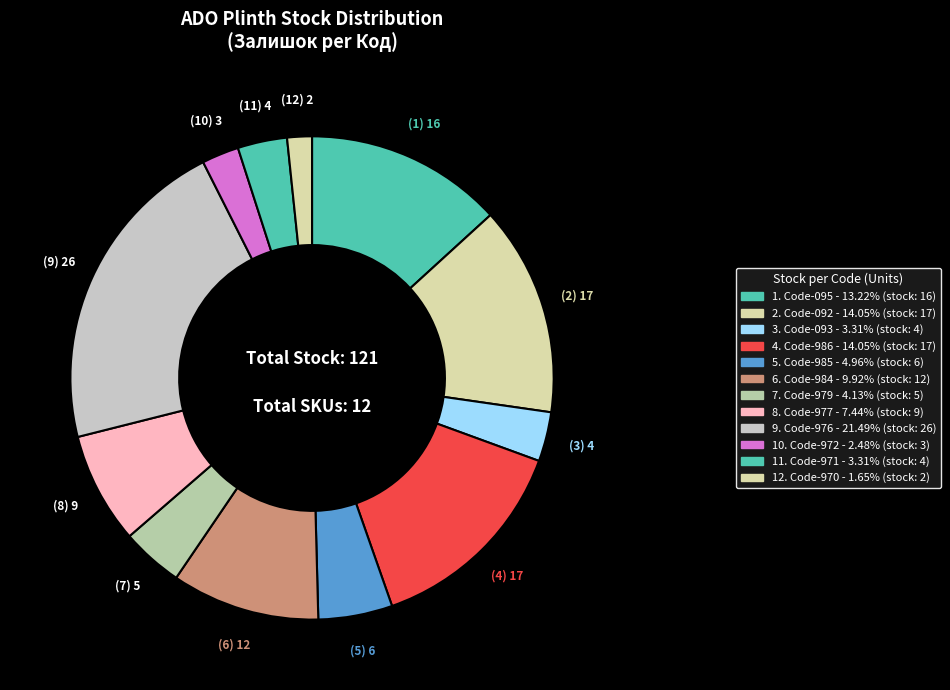

Count the number of slices in the pie.

12